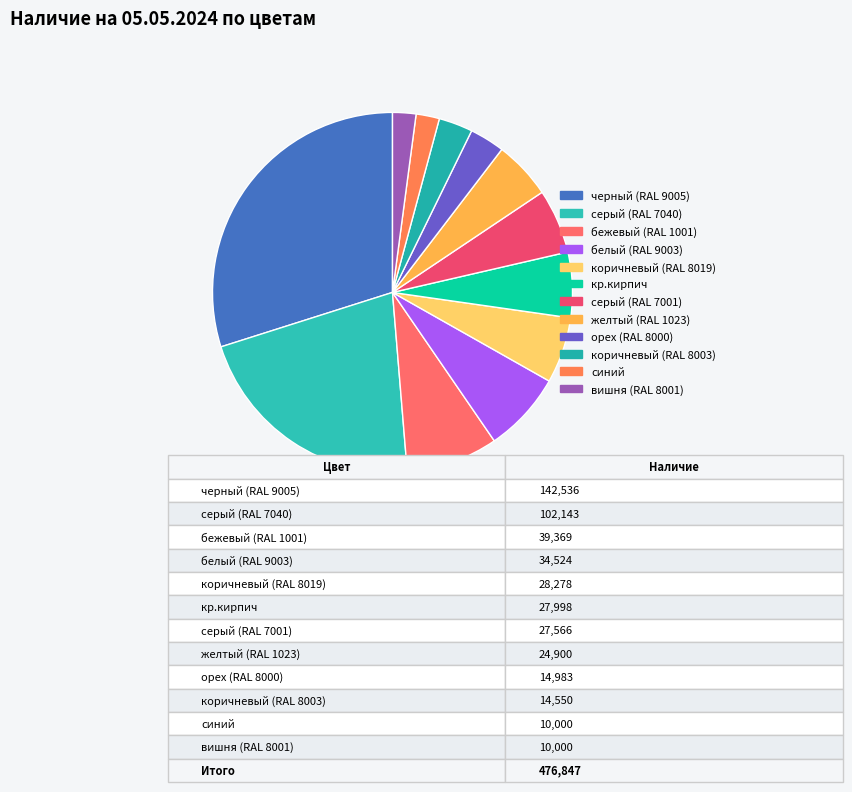

How many segments does this pie chart have?

12